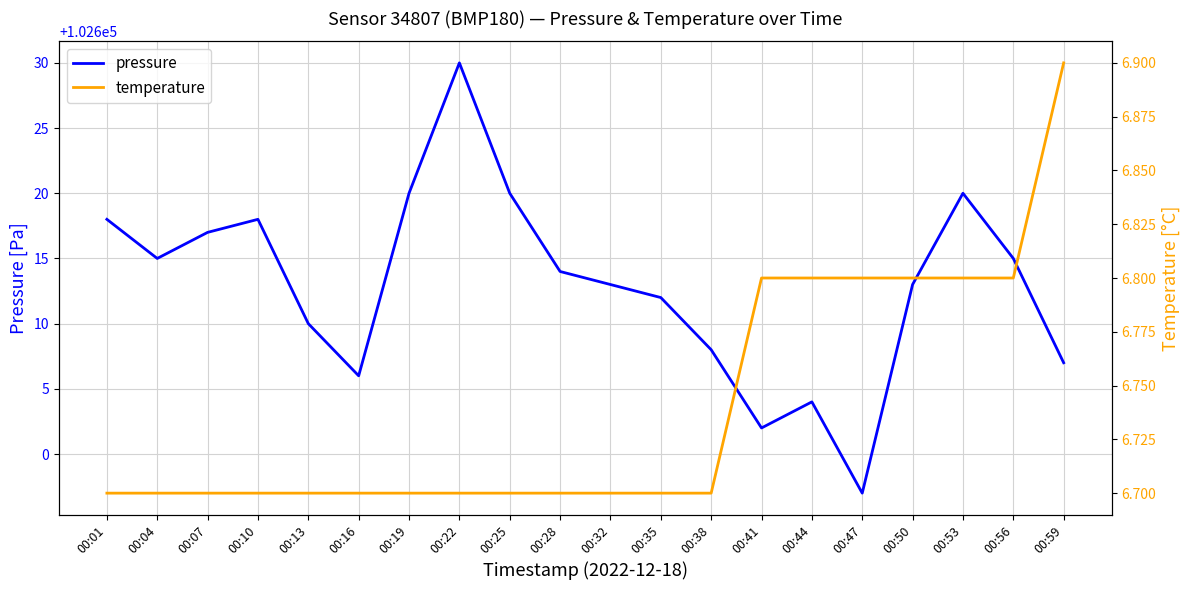

Between 00:16 and 00:50, which series saw the biggest shift?

pressure